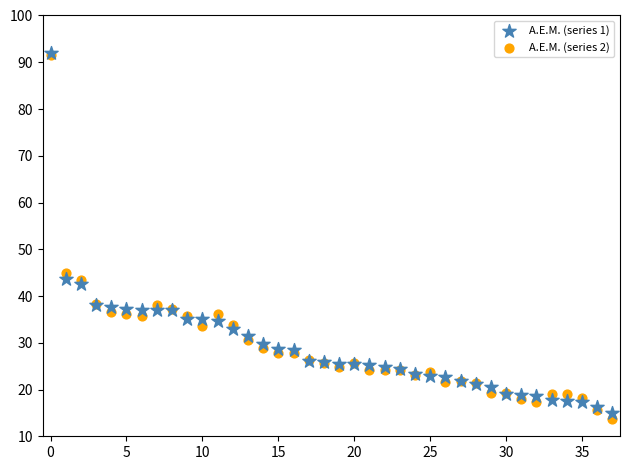

Across all series, what Y value is closest to 52?

44.9